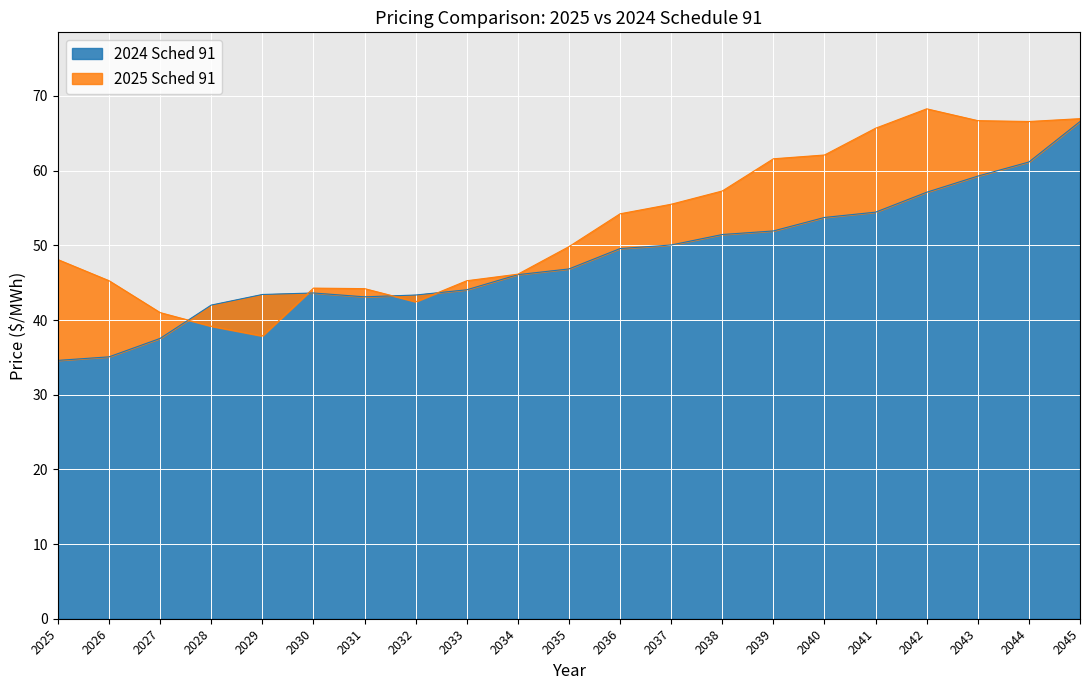

What is the lowest value of the 2024 Sched 91 series?

34.6